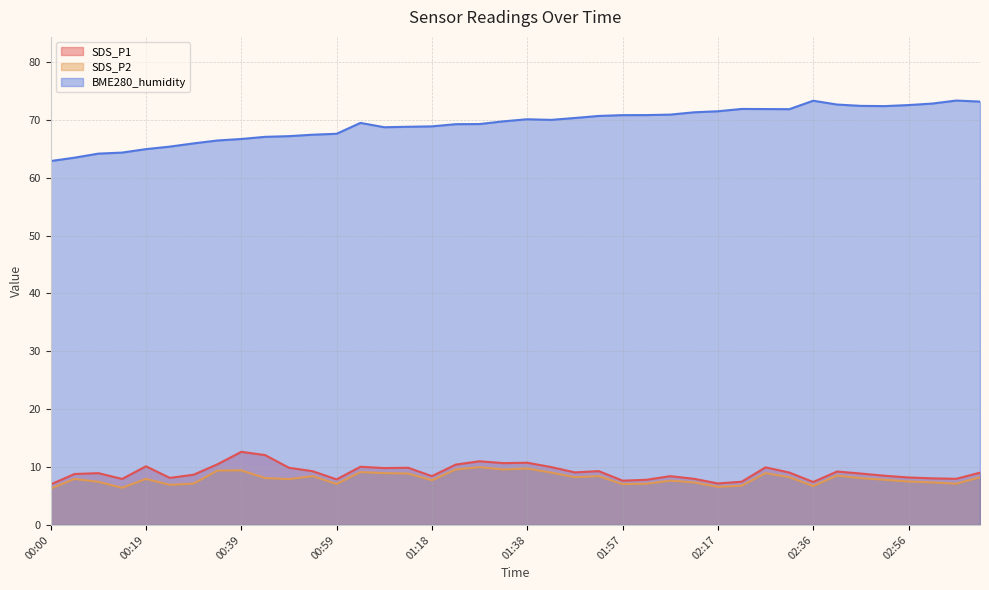

Where is SDS_P2 nearest to the value 8?

00:05